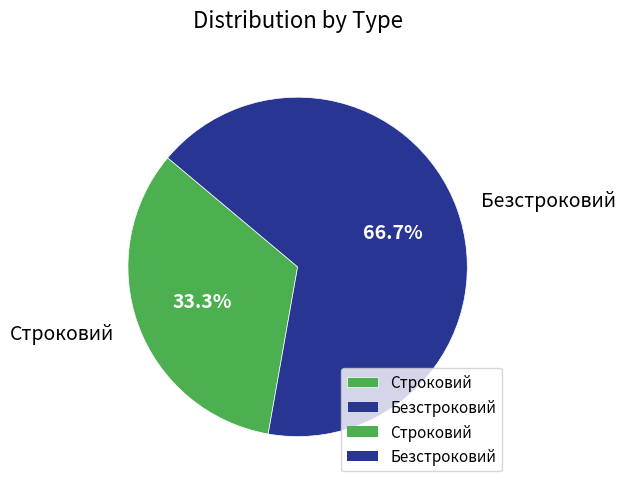

Which has a higher value, Безстроковий or Строковий?

Безстроковий